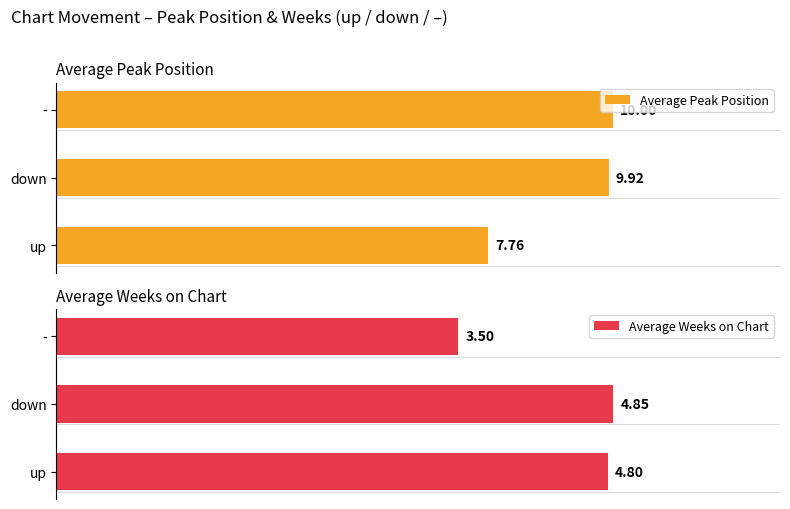

What are all the series names shown in the legend?

Average Peak Position, Average Weeks on Chart